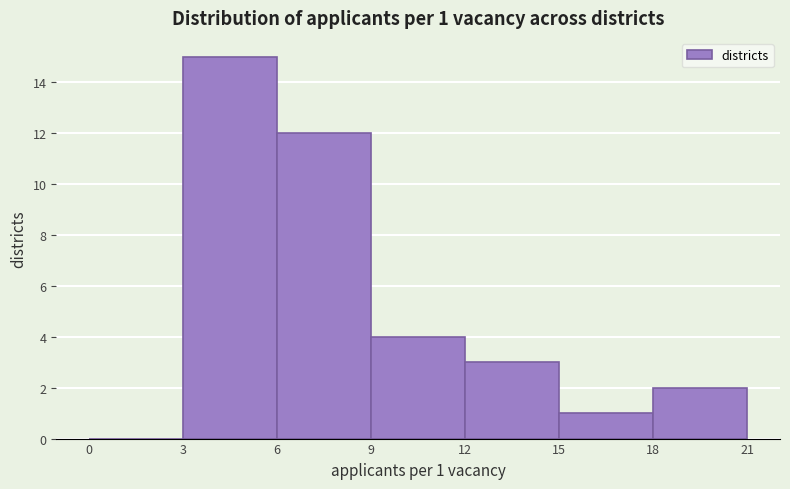

Over which range of the x-axis is the bar tallest?

3 to 6